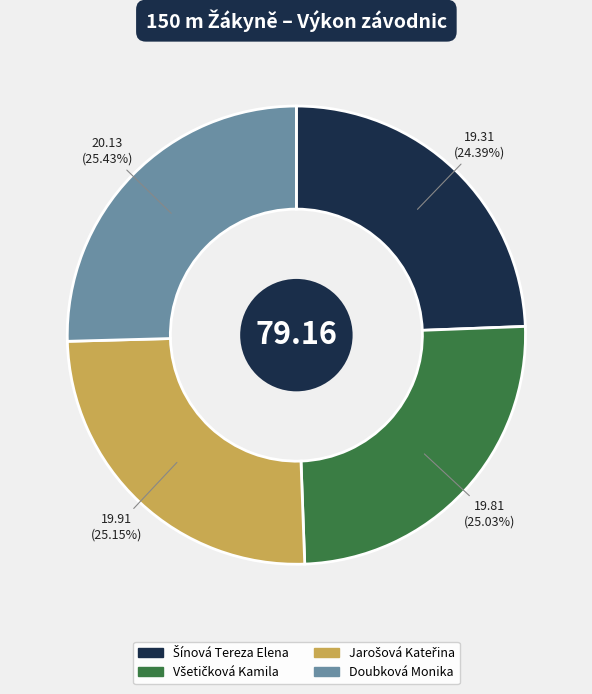

What portion of the pie excludes Doubková Monika?

74.6%